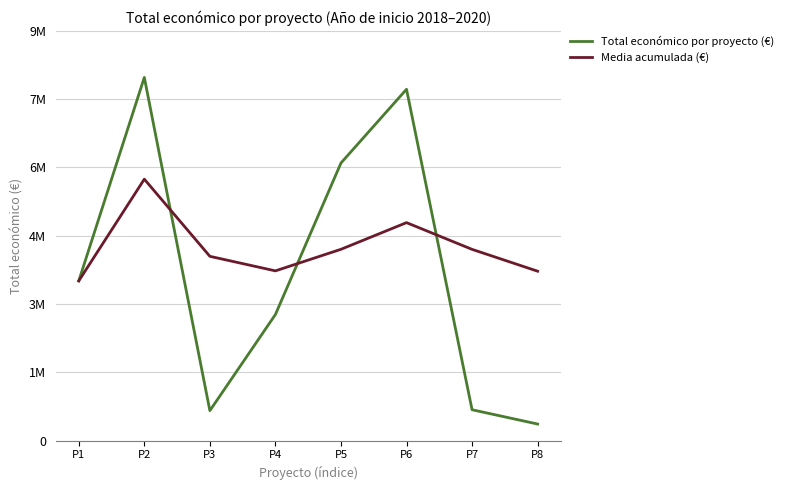

What are all the series names shown in the legend?

Total económico por proyecto (€), Media acumulada (€)